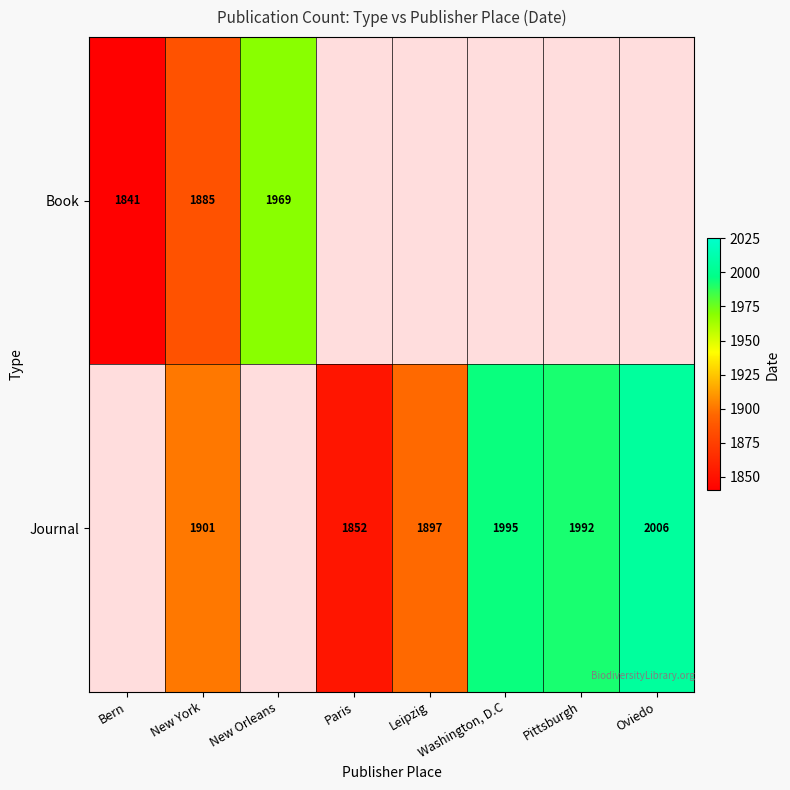

What is the difference between the highest and lowest values at New York?

16